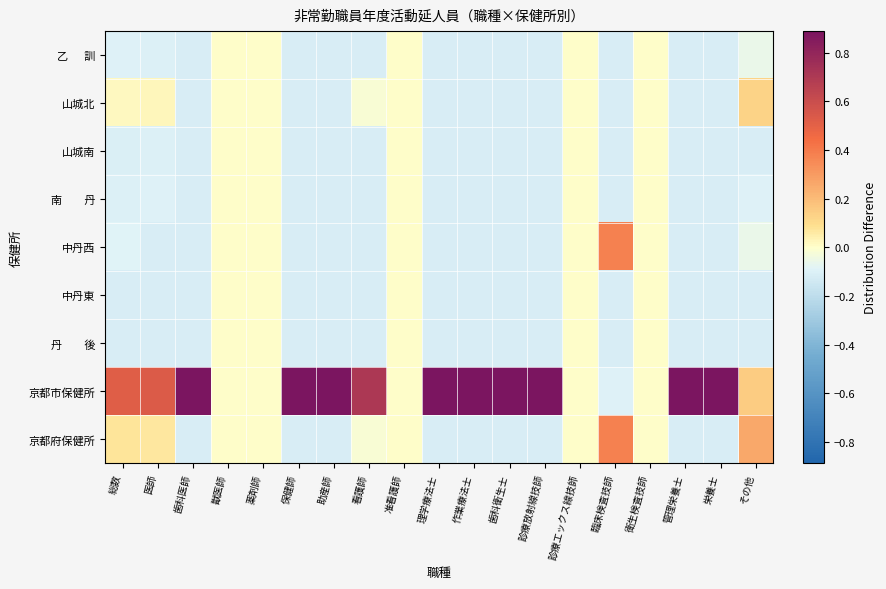

Which series has the widest spread of values?

京都市保健所